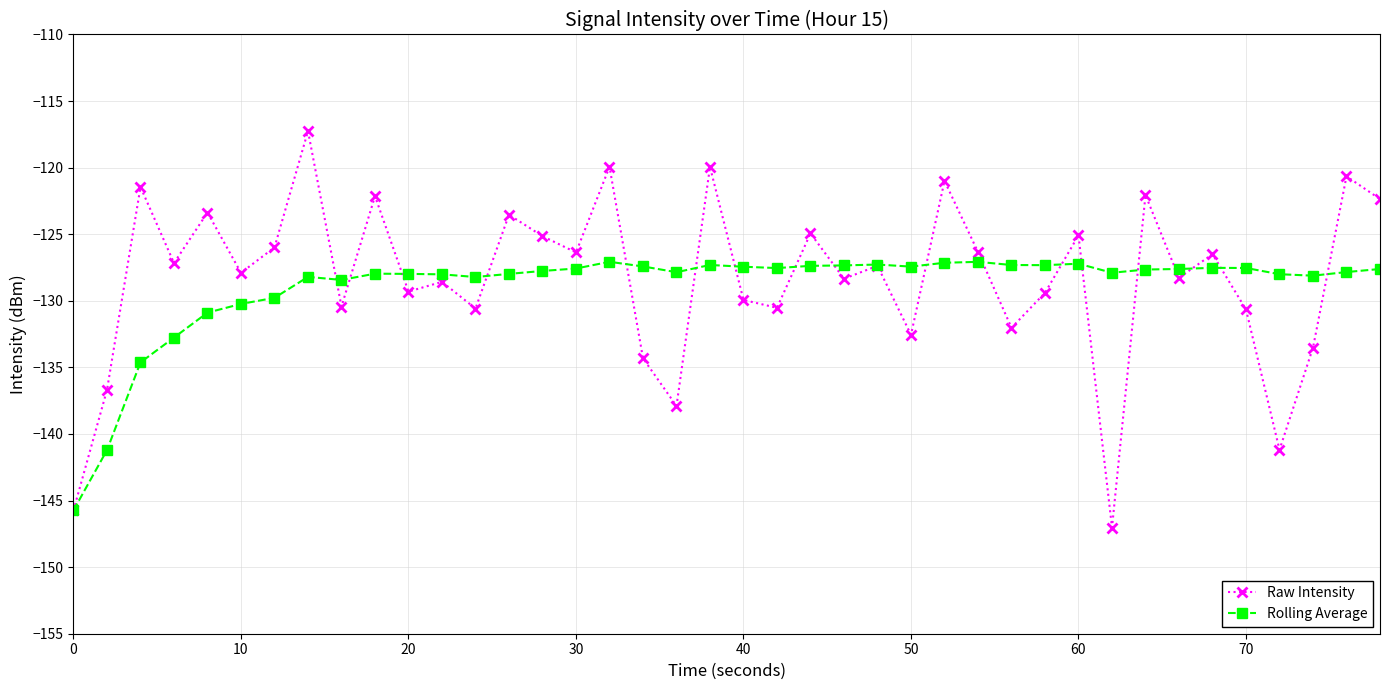

What is the highest value of the Rolling Average series?

-127.1